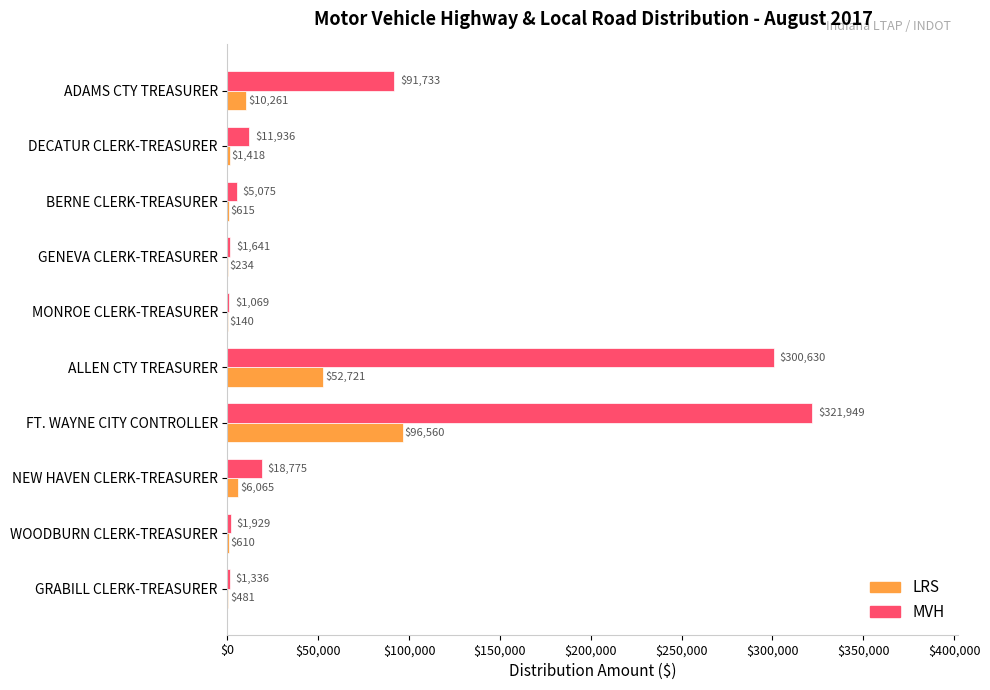

Between DECATUR CLERK-TREASURER and MONROE CLERK-TREASURER, which series saw the biggest shift?

MVH